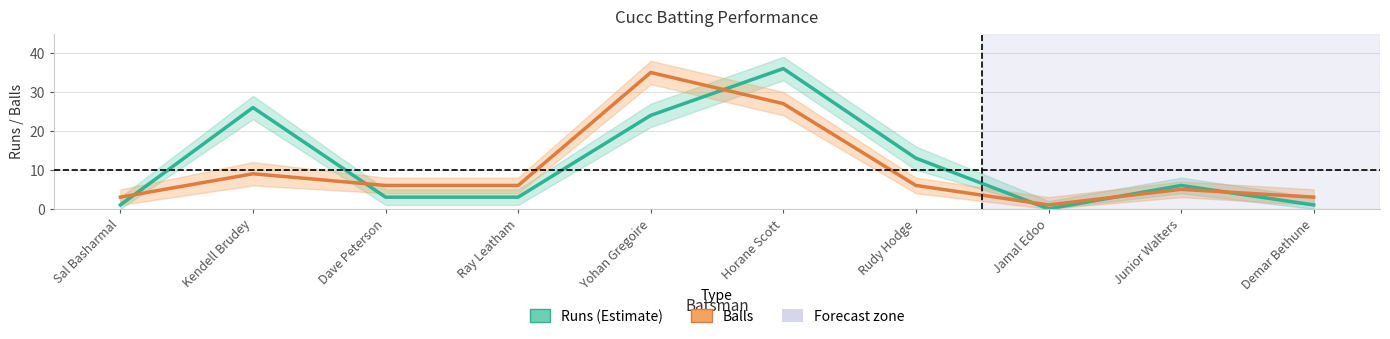

Which category has the lowest value across all series?

Jamal Edoo